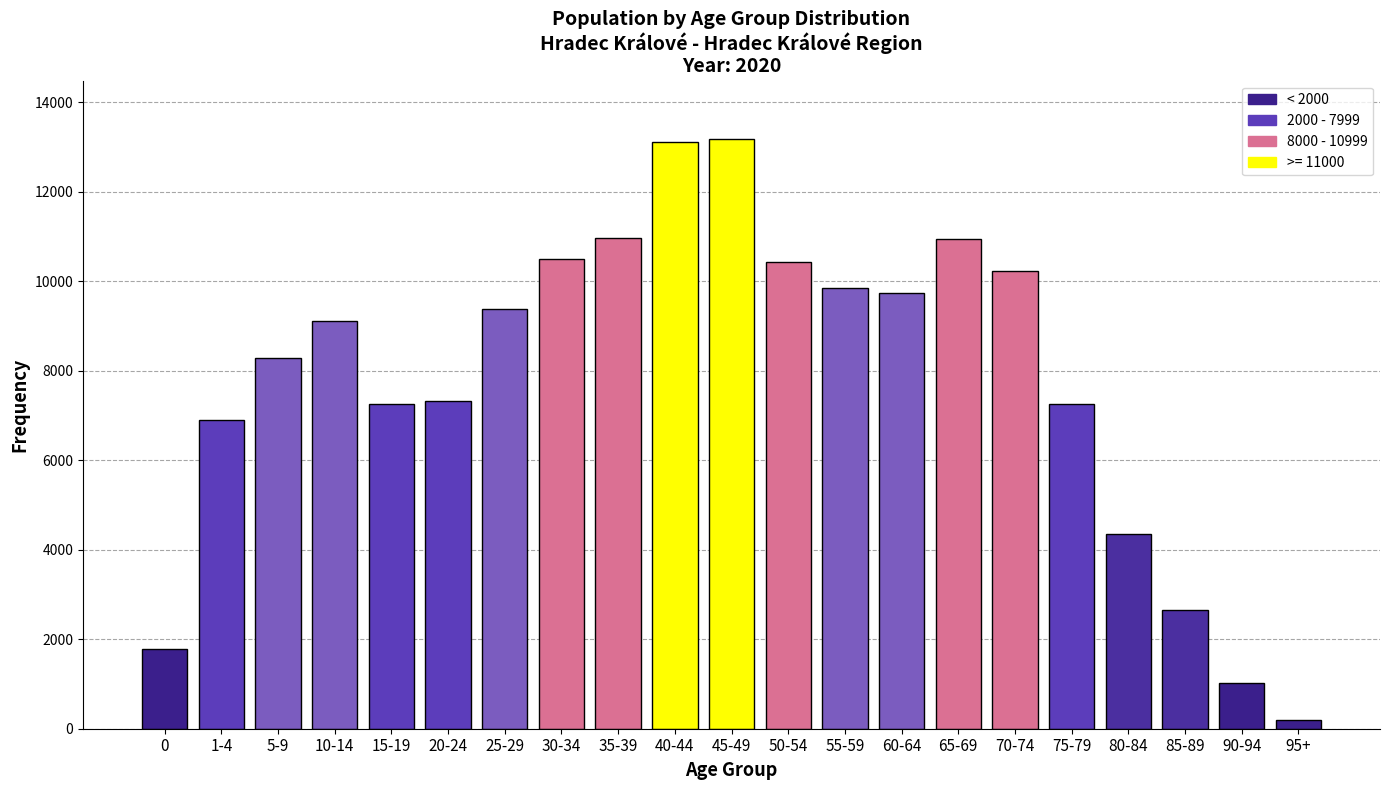

What is the change in value from 30-34 to 85-89?

-7845